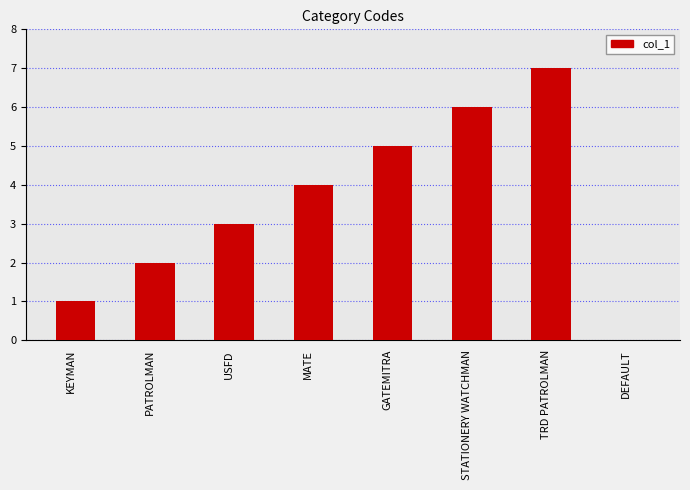

What value does the data have at KEYMAN?

1